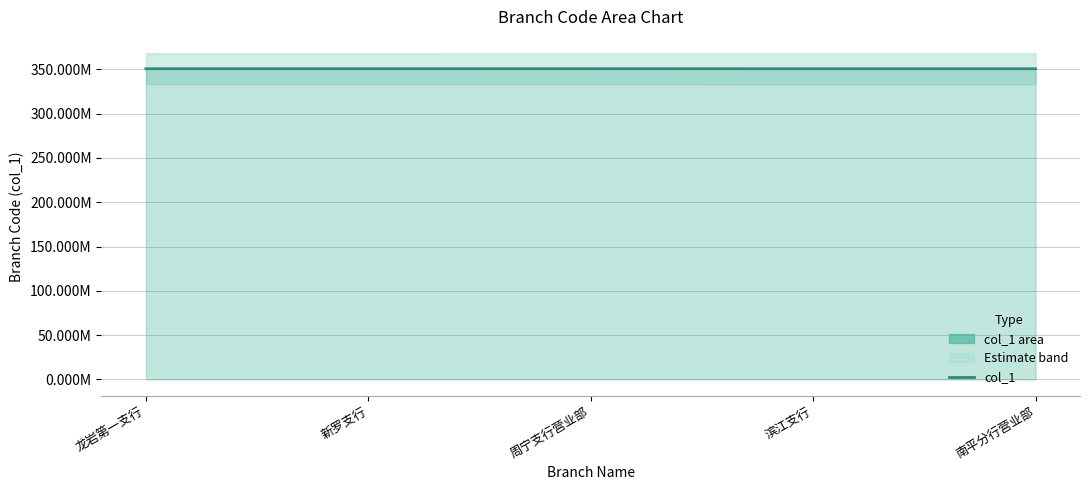

Reading left to right, transcribe all the data shown in this chart.

龙岩第一支行=350697707	新罗支行=350697707	周宁支行营业部=350687607	滨江支行=350677007	南平分行营业部=350672433